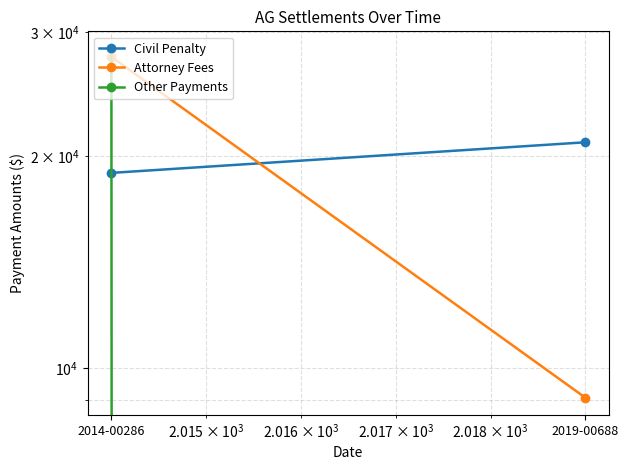

Reading right to left, list all the values displayed in this chart.

Civil Penalty: 2019-00688=20922	2014-00286=18930
Attorney Fees: 2019-00688=9078	2014-00286=27663
Other Payments: 2019-00688=0	2014-00286=28407